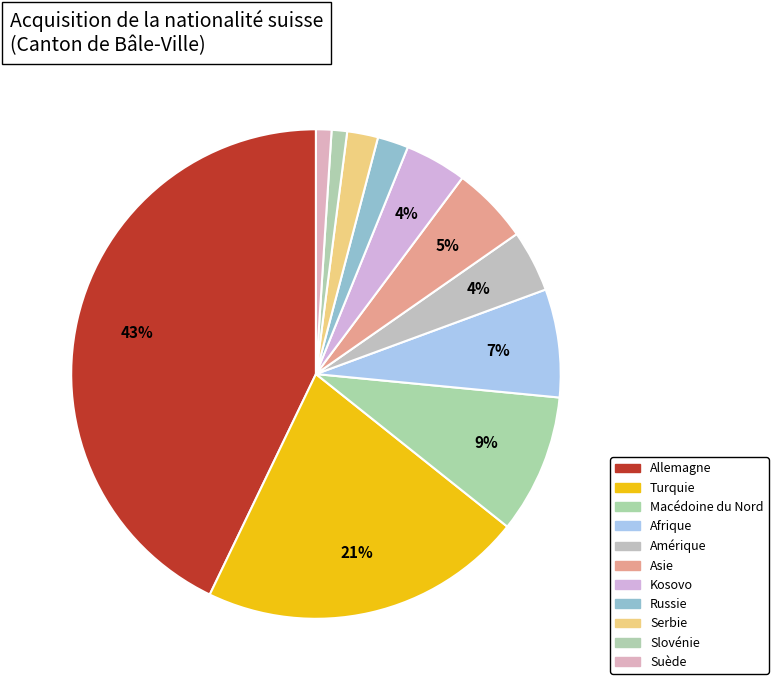

Is there any slice that represents more than half of the pie?

No